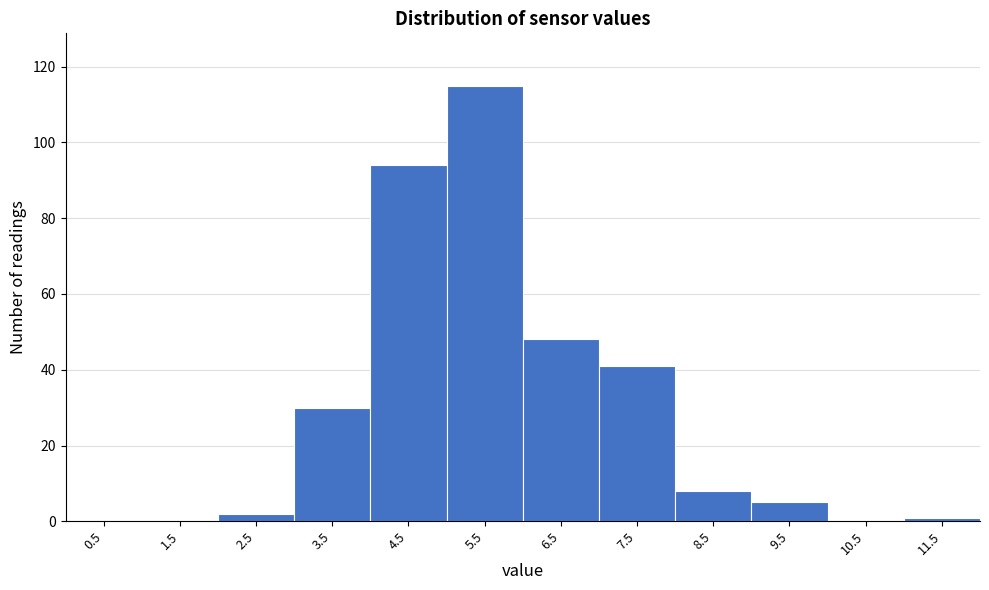

Reading left to right, list all the values displayed in this chart.

0.5=0	1.5=0	2.5=2	3.5=30	4.5=94	5.5=115	6.5=48	7.5=41	8.5=8	9.5=5	10.5=0	11.5=1